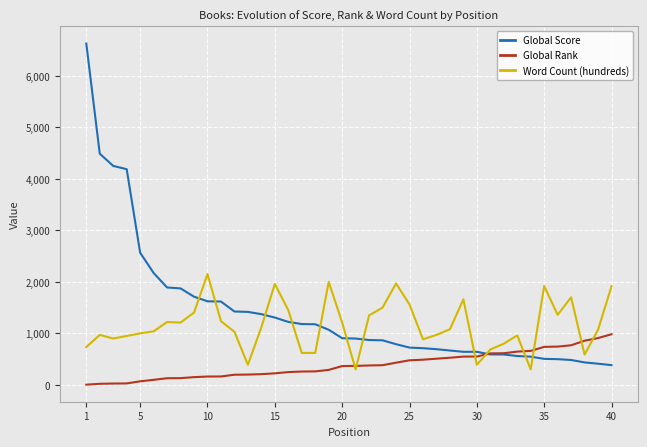

Which series has the largest range (max minus min)?

Global Score